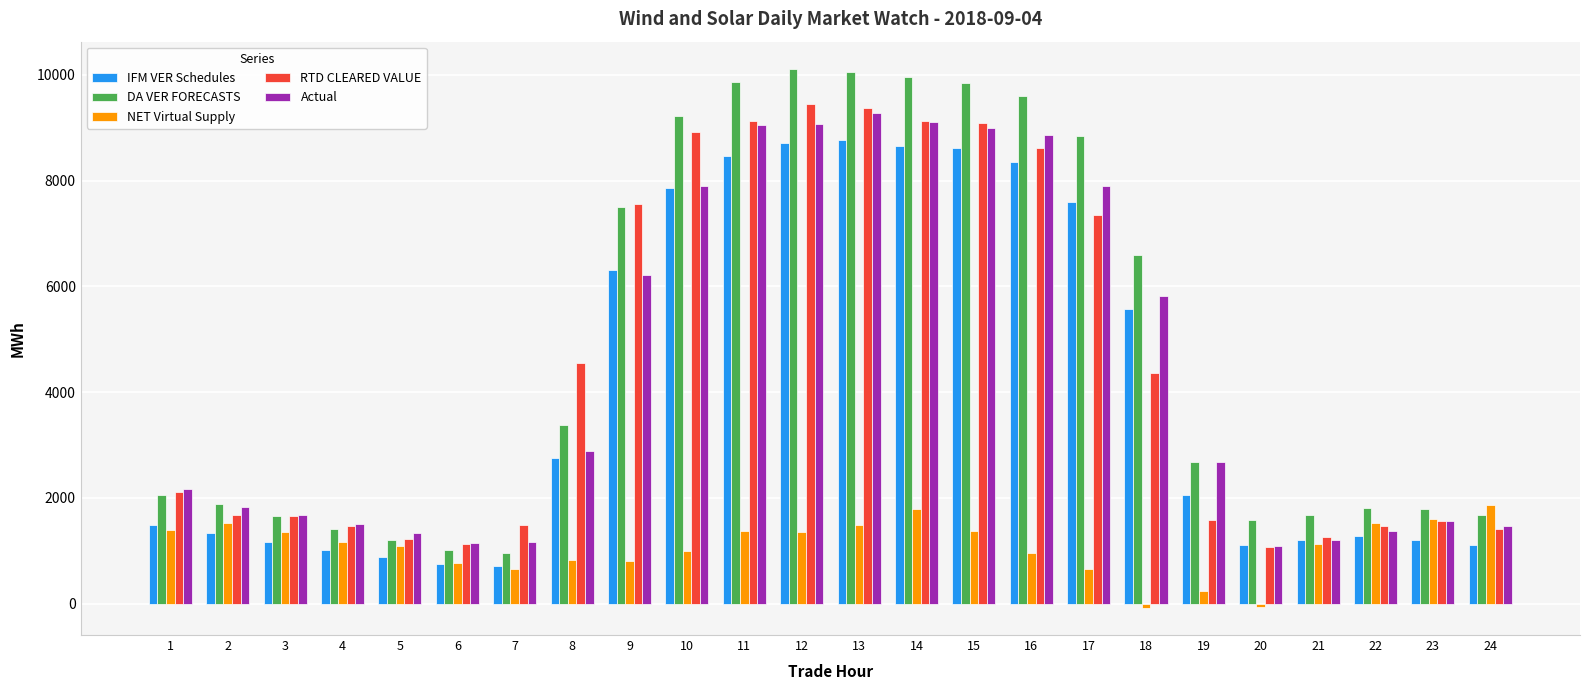

How many bars are there in each group?

5